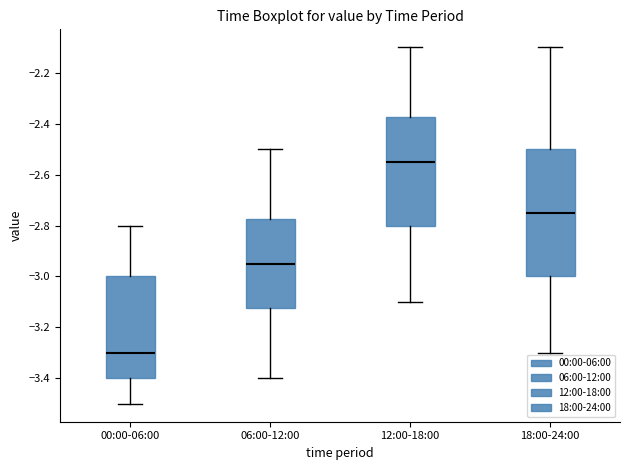

Reading left to right, transcribe this box plot: for each box, give where its median line is, the range the box spans, and where its two whiskers end, as read against the y-axis. The values are not printed on the chart, so give them approximately, as read against the axis.

00:00-06:00: median -3.30, box -3.40 to -3.00, whiskers -3.50 to -2.80
06:00-12:00: median -2.94, box -3.12 to -2.78, whiskers -3.40 to -2.50
12:00-18:00: median -2.54, box -2.80 to -2.38, whiskers -3.10 to -2.10
18:00-24:00: median -2.74, box -3.00 to -2.50, whiskers -3.30 to -2.10